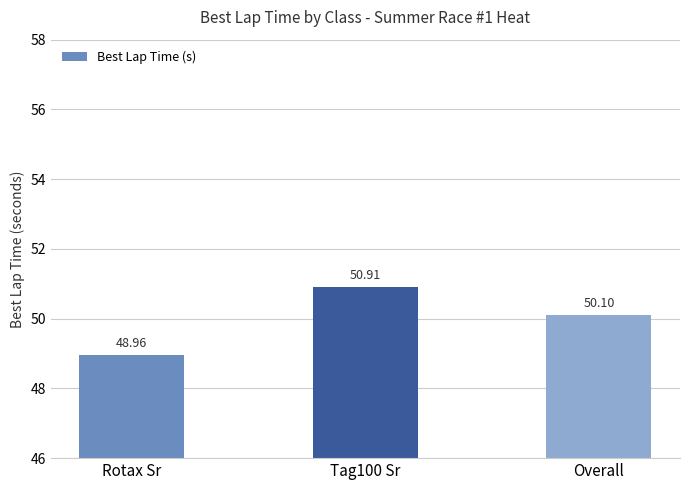

List the labels in order of value, smallest first.

Rotax Sr, Overall, Tag100 Sr